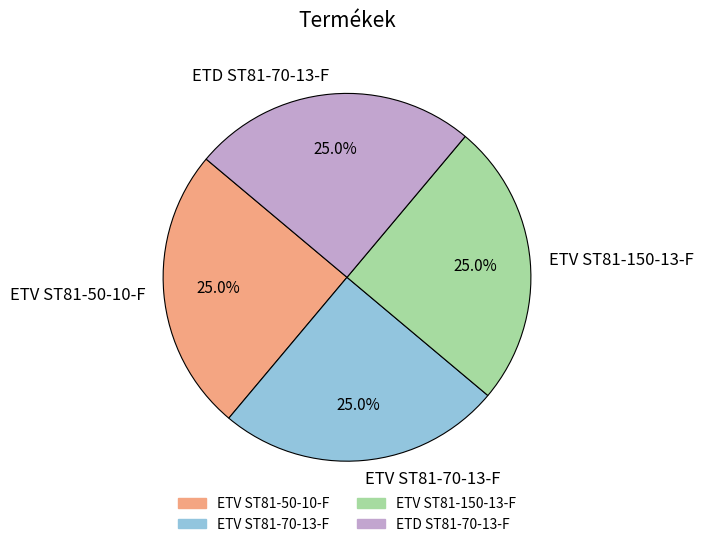

What is the ratio of the value at ETV ST81-150-13-F to the value at ETV ST81-50-10-F?

1.0